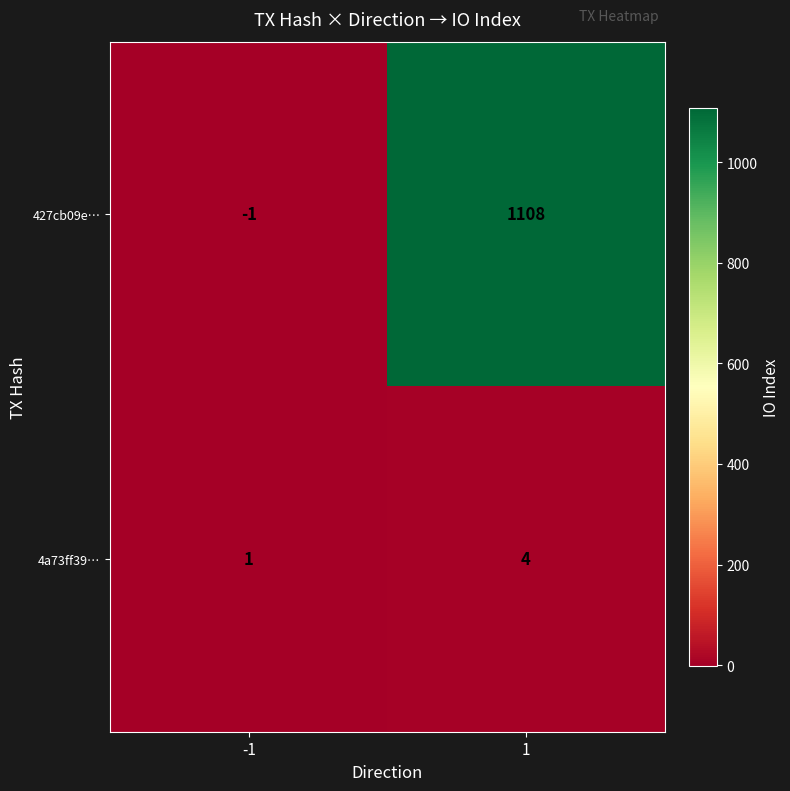

Between -1 and 1, which series saw the biggest shift?

427cb09e…